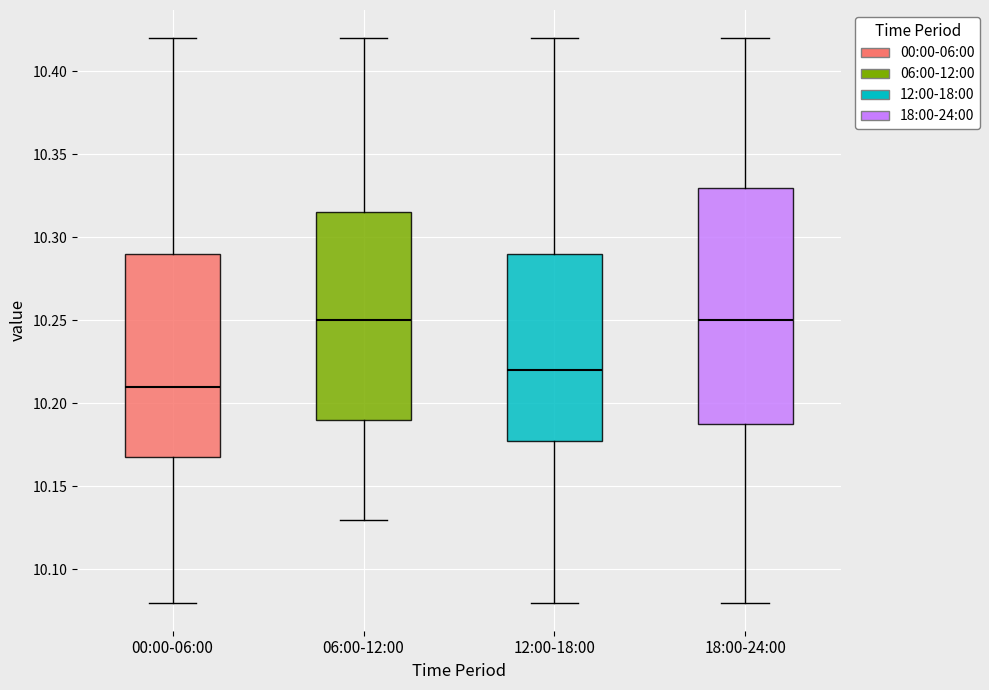

Reading left to right, transcribe this box plot: for each box, give where its median line is, the range the box spans, and where its two whiskers end, as read against the y-axis. The values are not printed on the chart, so give them approximately, as read against the axis.

00:00-06:00: median 10.210, box 10.170 to 10.290, whiskers 10.080 to 10.420
06:00-12:00: median 10.250, box 10.190 to 10.315, whiskers 10.130 to 10.420
12:00-18:00: median 10.220, box 10.180 to 10.290, whiskers 10.080 to 10.420
18:00-24:00: median 10.250, box 10.190 to 10.330, whiskers 10.080 to 10.420